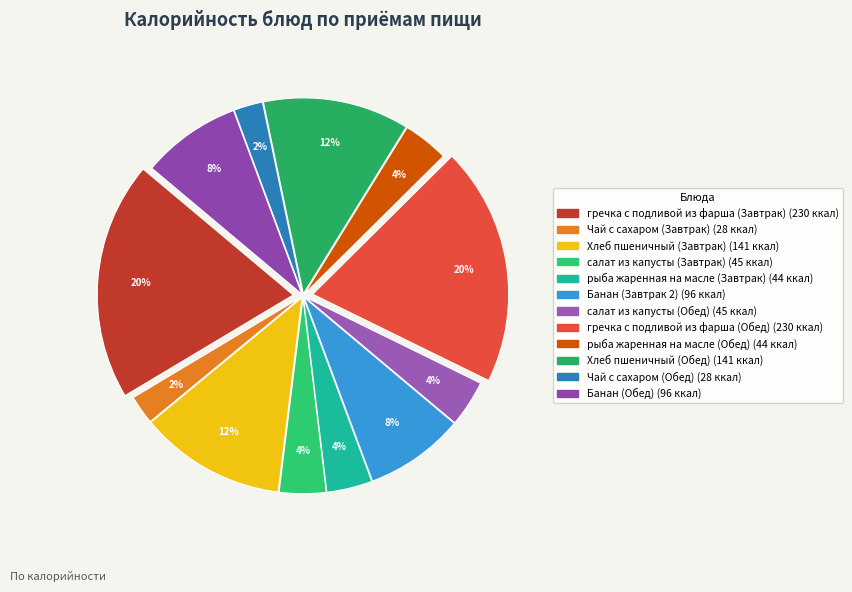

The рыба жаренная на масле (Завтрак) slice represents 13% of the pie. True or false?

False